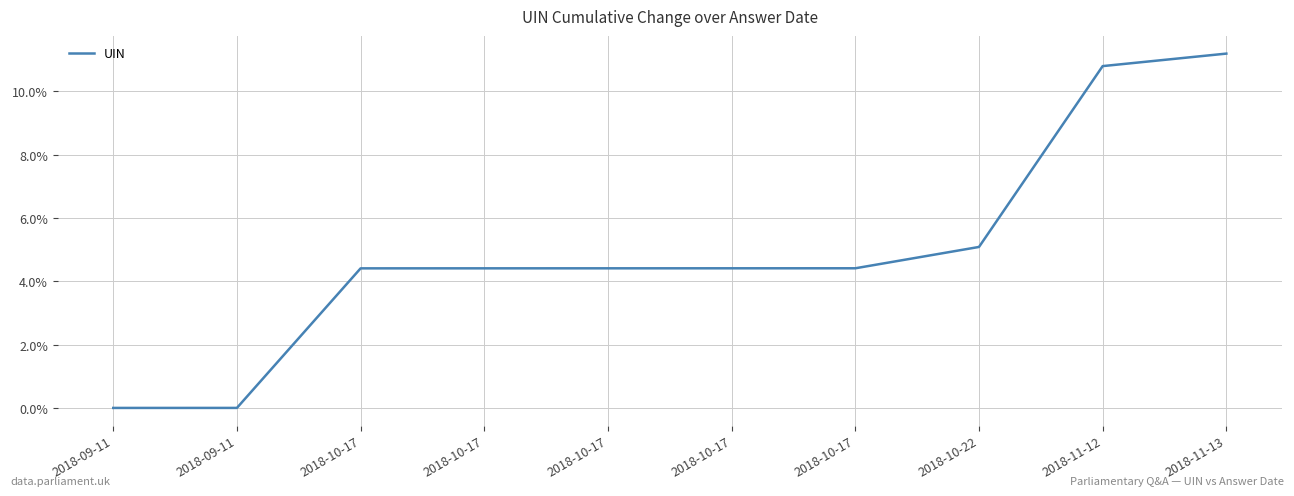

Which label corresponds to the smallest value in the chart?

2018-09-11